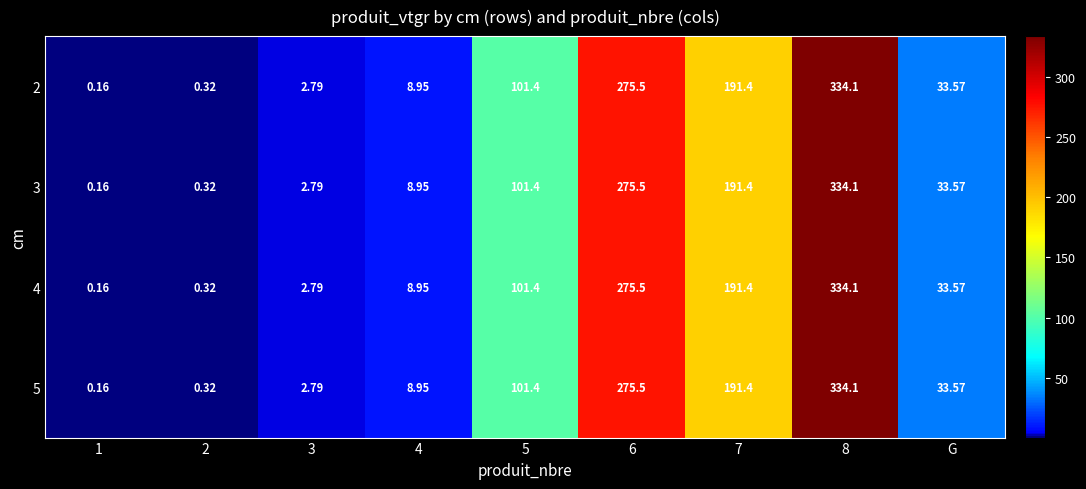

Is the value of 5 at 5 greater than the value of 4 at 1?

Yes